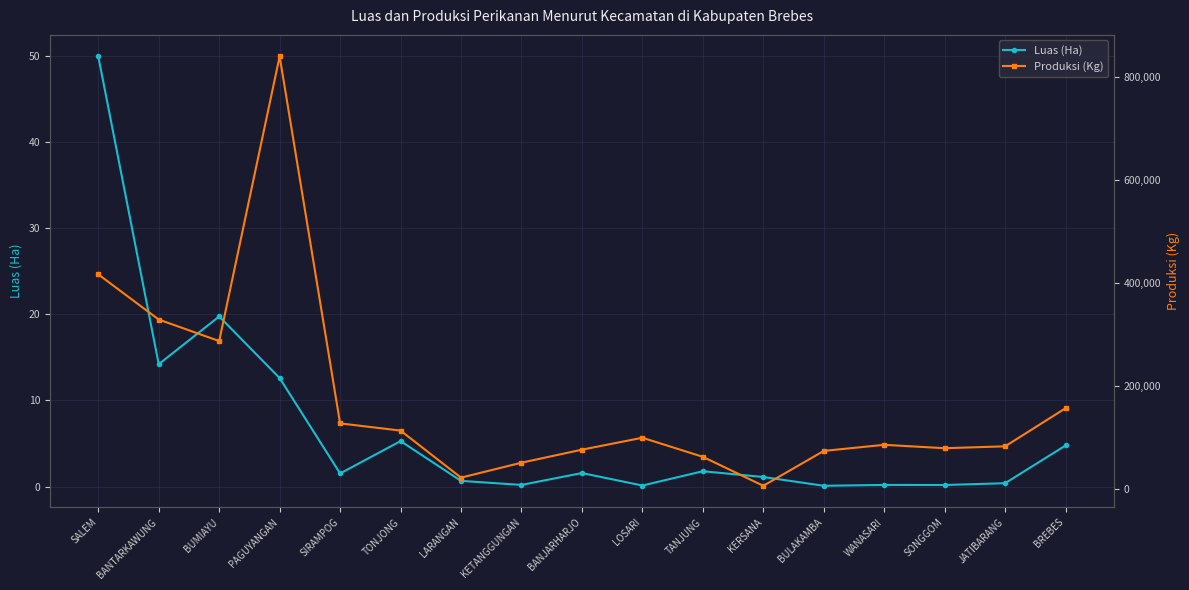

Reading left to right, extract all data points from this chart.

Luas (Ha): 50.0	14.2	19.8	12.6	1.5	5.3	0.7	0.2	1.6	0.1	1.8	1.1	0.1	0.2	0.2	0.4	4.8
Produksi (Kg): 416406.0	328598.0	286774.0	840178.0	126731.0	112715.0	21282.0	50325.0	75639.0	98811.0	61742.0	5440.0	73219.0	85050.0	78502.0	82126.0	156244.0